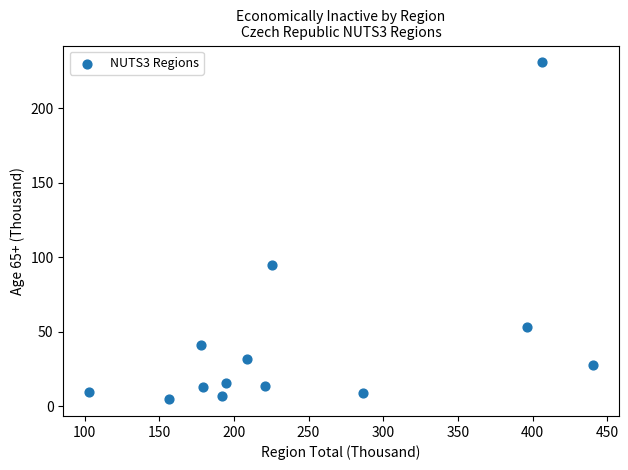

What Y value in the scatter plot is closest to 117?

94.7